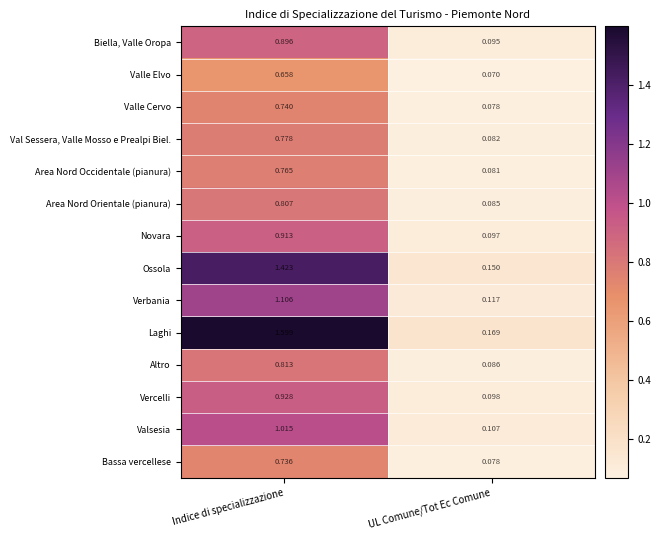

Which series has the largest total across all categories?

Laghi